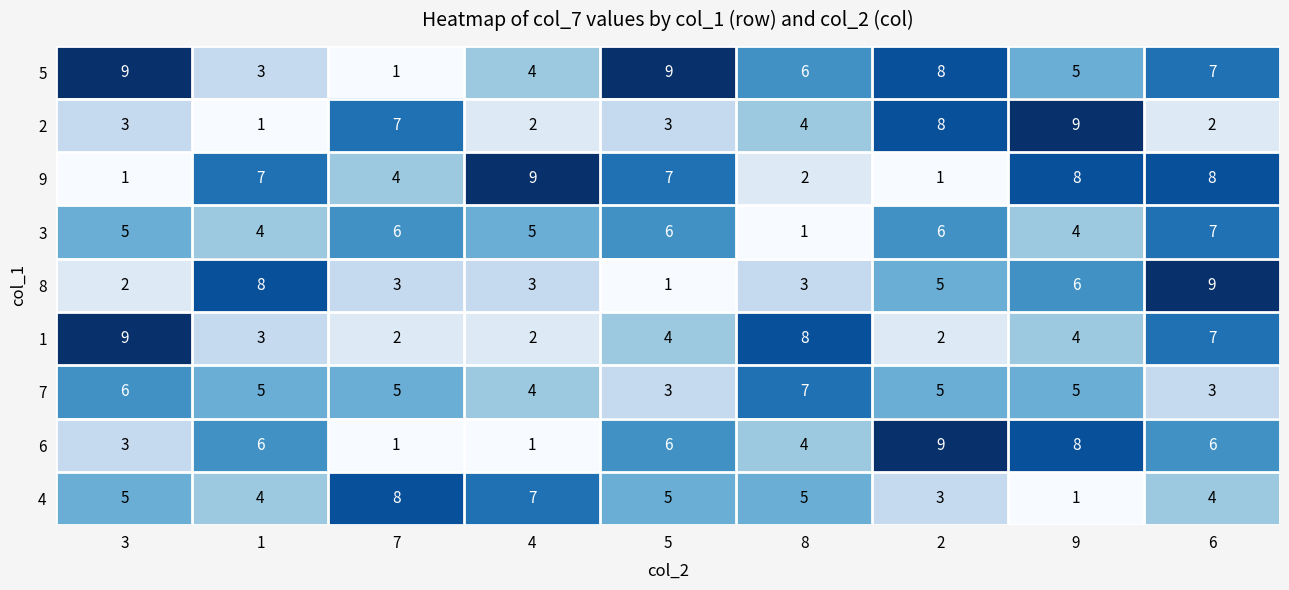

What is the total value across all series at 4?

37